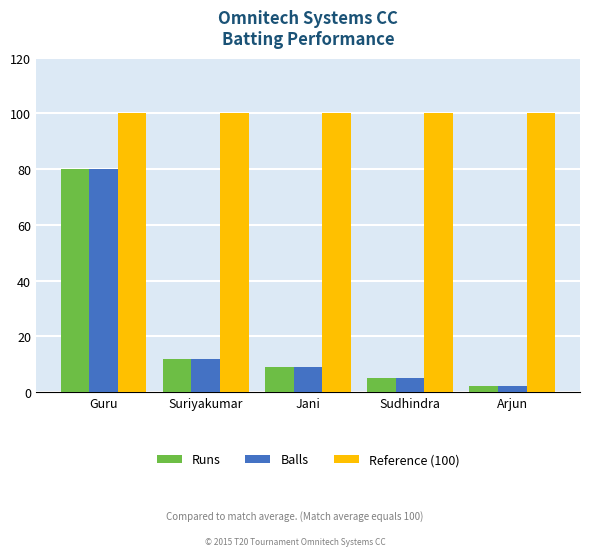

What is the smallest value displayed?

2